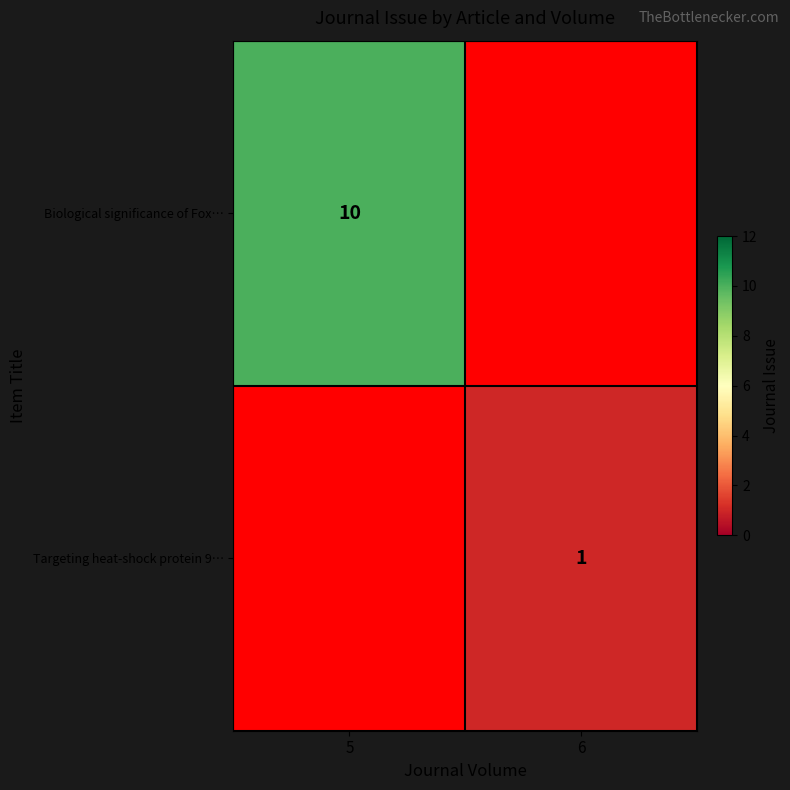

The value of Biological significance of Fox… at 5 is 14. True or false?

False